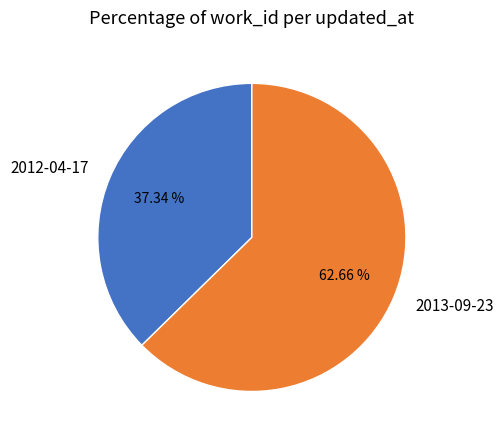

How many slices are in this pie chart?

2